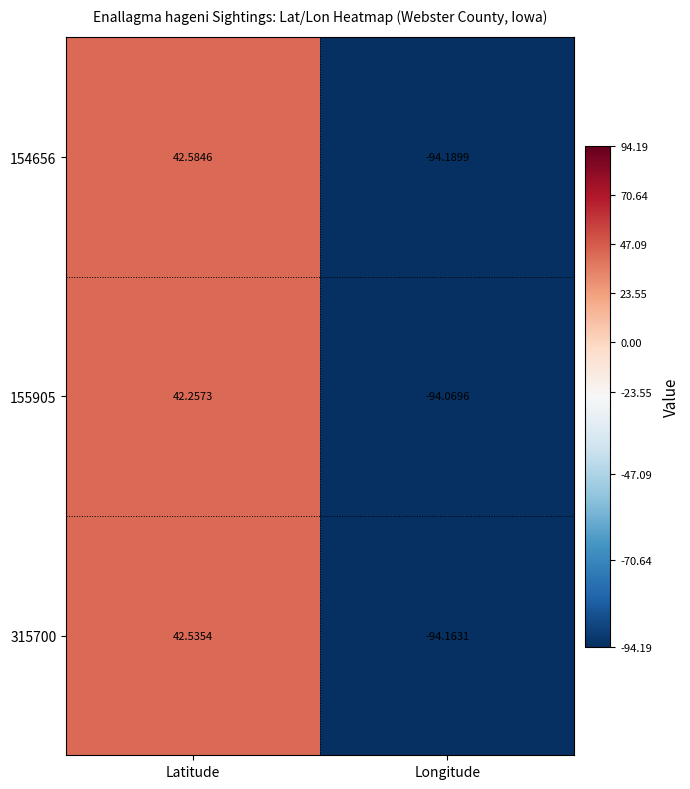

List the labels in order of 155905 value, largest first.

Latitude, Longitude